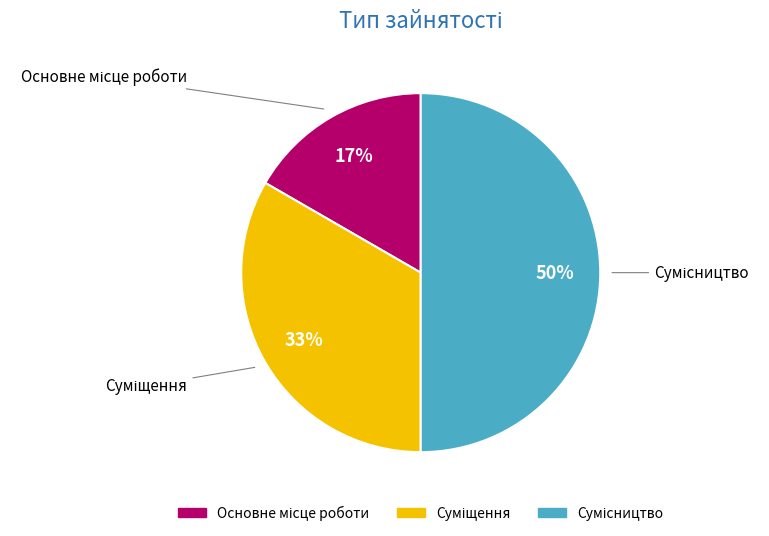

To the nearest percent, what is the difference between the largest and smallest slice percentages?

33%